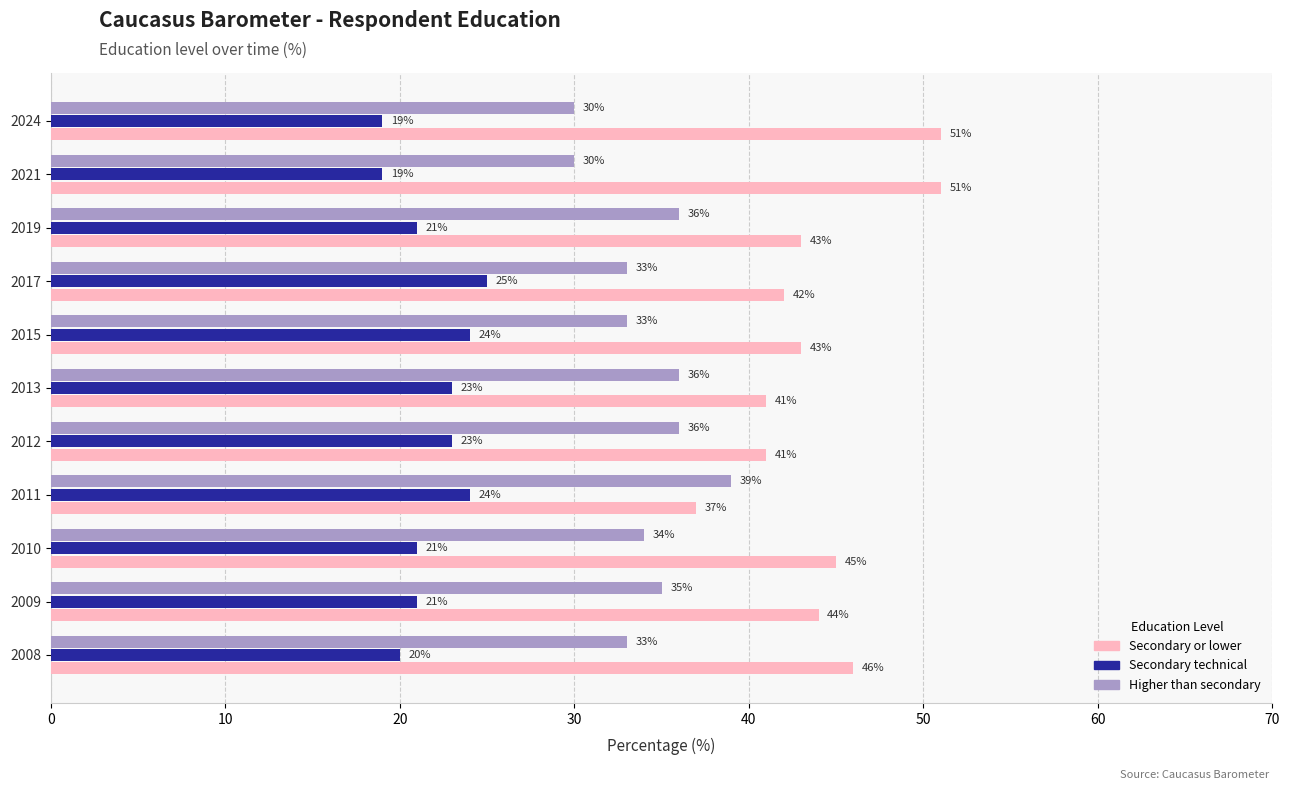

What is the total value across all series at 2013?

100